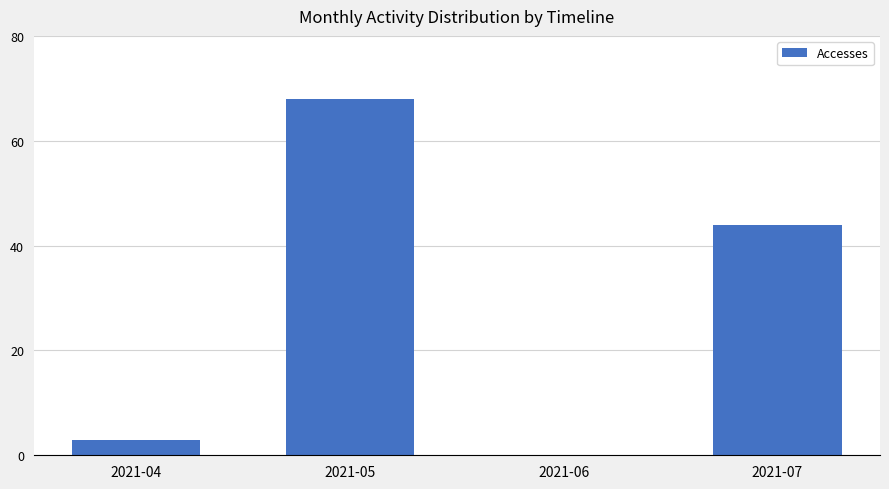

Reading left to right, what are all the values shown in this chart?

2021-04=3	2021-05=68	2021-06=0	2021-07=44